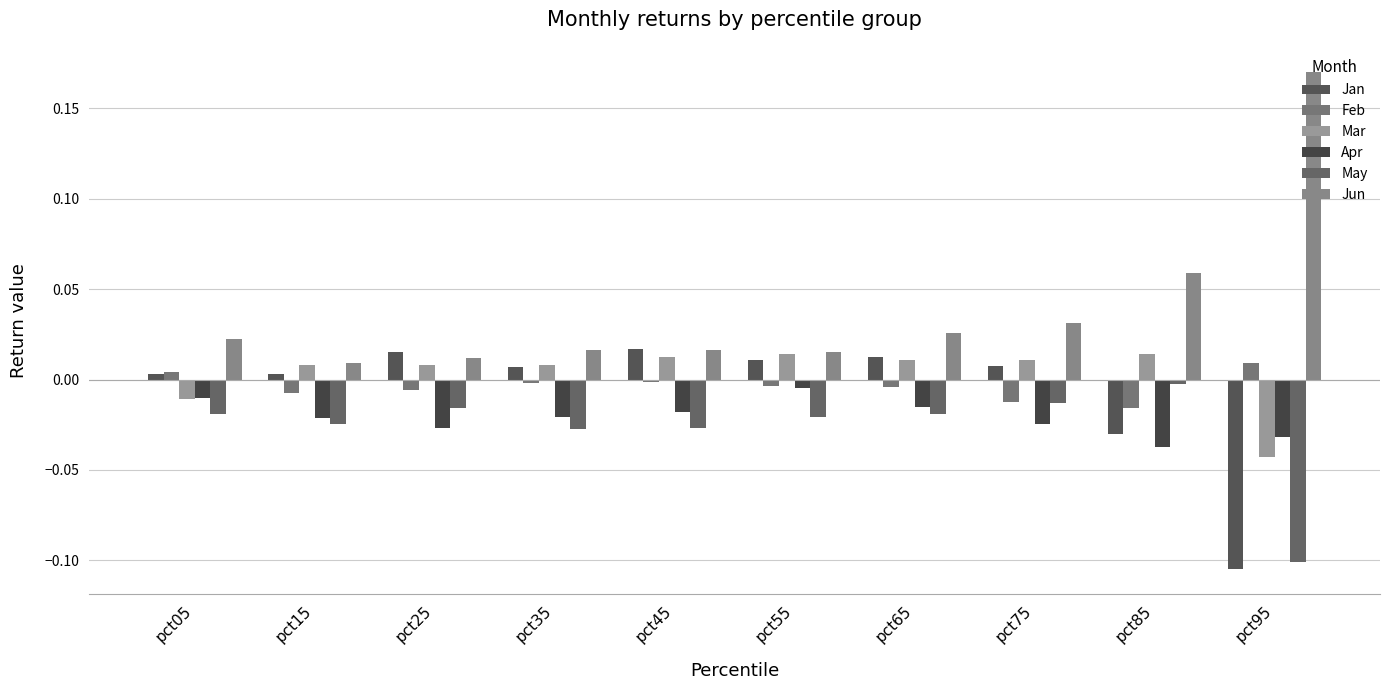

Reading left to right, transcribe all the data shown in this chart.

Jan: pct05=0.0	pct15=0.0	pct25=0.0	pct35=0.0	pct45=0.0	pct55=0.0	pct65=0.0	pct75=0.0	pct85=-0.0	pct95=-0.1
Feb: pct05=0.0	pct15=-0.0	pct25=-0.0	pct35=-0.0	pct45=-0.0	pct55=-0.0	pct65=-0.0	pct75=-0.0	pct85=-0.0	pct95=0.0
Mar: pct05=-0.0	pct15=0.0	pct25=0.0	pct35=0.0	pct45=0.0	pct55=0.0	pct65=0.0	pct75=0.0	pct85=0.0	pct95=-0.0
Apr: pct05=-0.0	pct15=-0.0	pct25=-0.0	pct35=-0.0	pct45=-0.0	pct55=-0.0	pct65=-0.0	pct75=-0.0	pct85=-0.0	pct95=-0.0
May: pct05=-0.0	pct15=-0.0	pct25=-0.0	pct35=-0.0	pct45=-0.0	pct55=-0.0	pct65=-0.0	pct75=-0.0	pct85=-0.0	pct95=-0.1
Jun: pct05=0.0	pct15=0.0	pct25=0.0	pct35=0.0	pct45=0.0	pct55=0.0	pct65=0.0	pct75=0.0	pct85=0.1	pct95=0.2